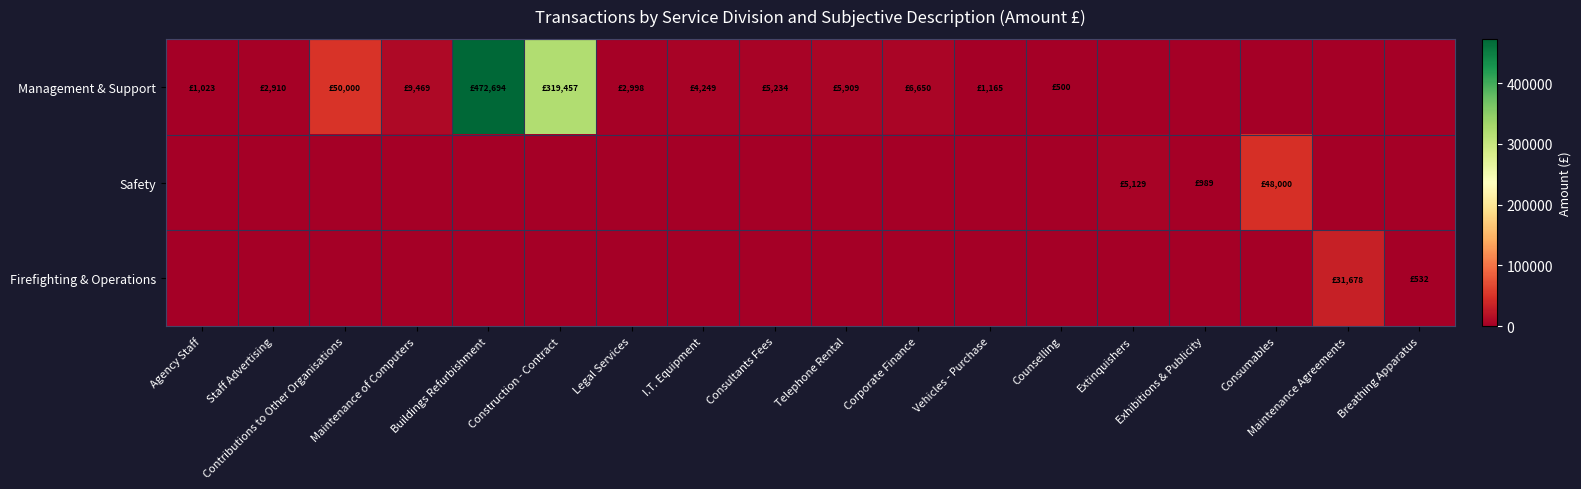

Rank the series by their maximum value, from highest to lowest.

Management & Support, Safety, Firefighting & Operations